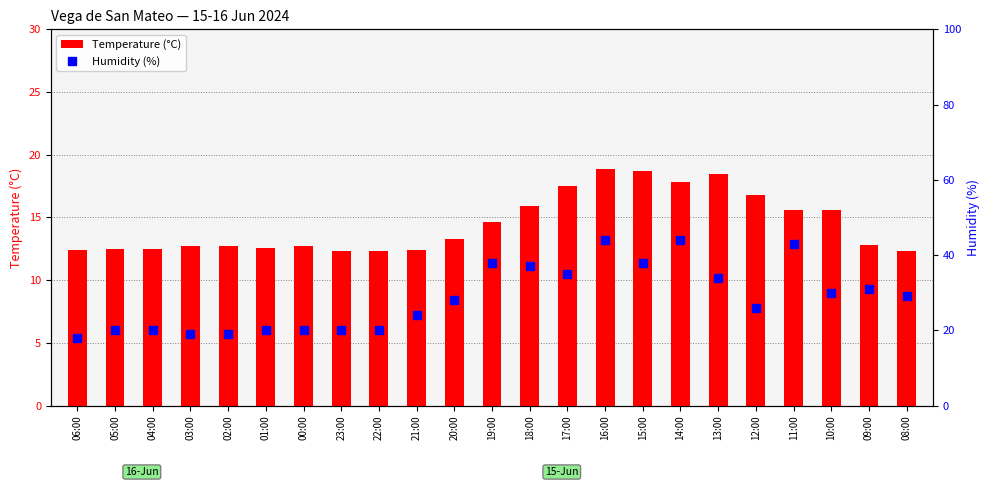

List the series in order of their peak value, lowest first.

Temperature (°C), Humidity (%)